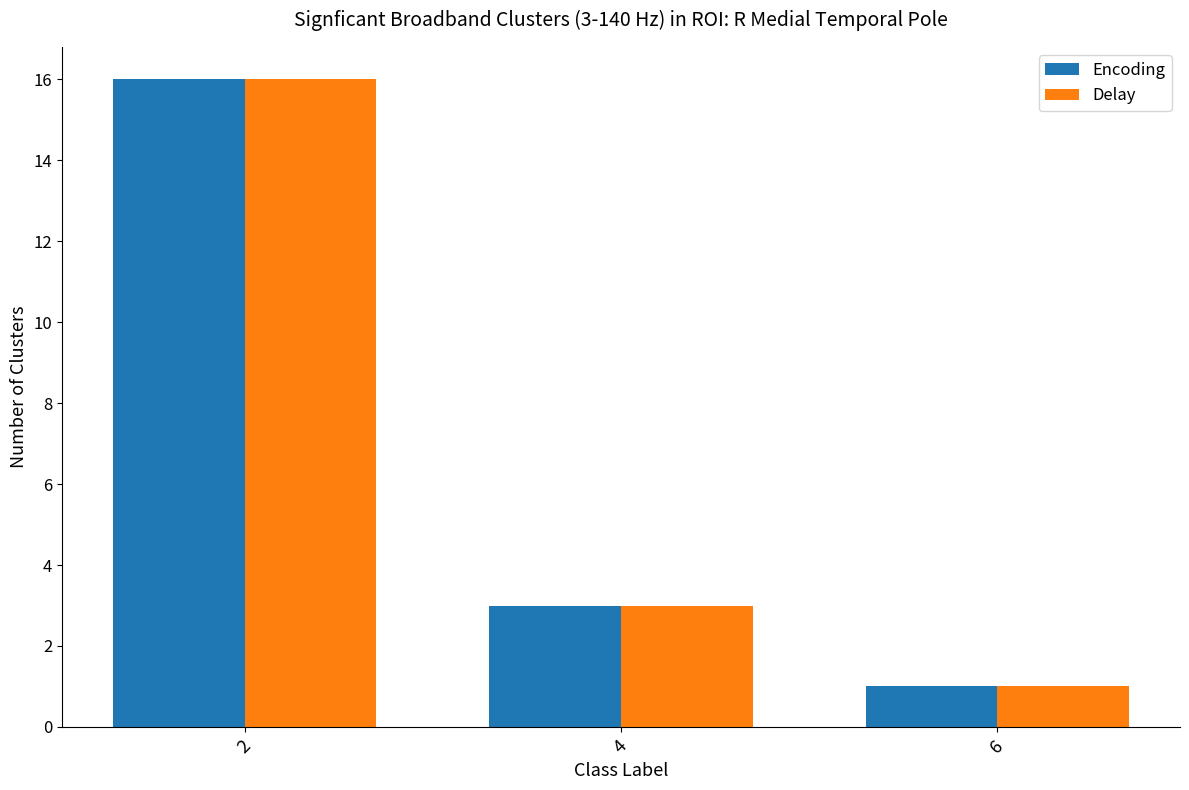

What is the sum of the Delay values at 4 and 6?

4